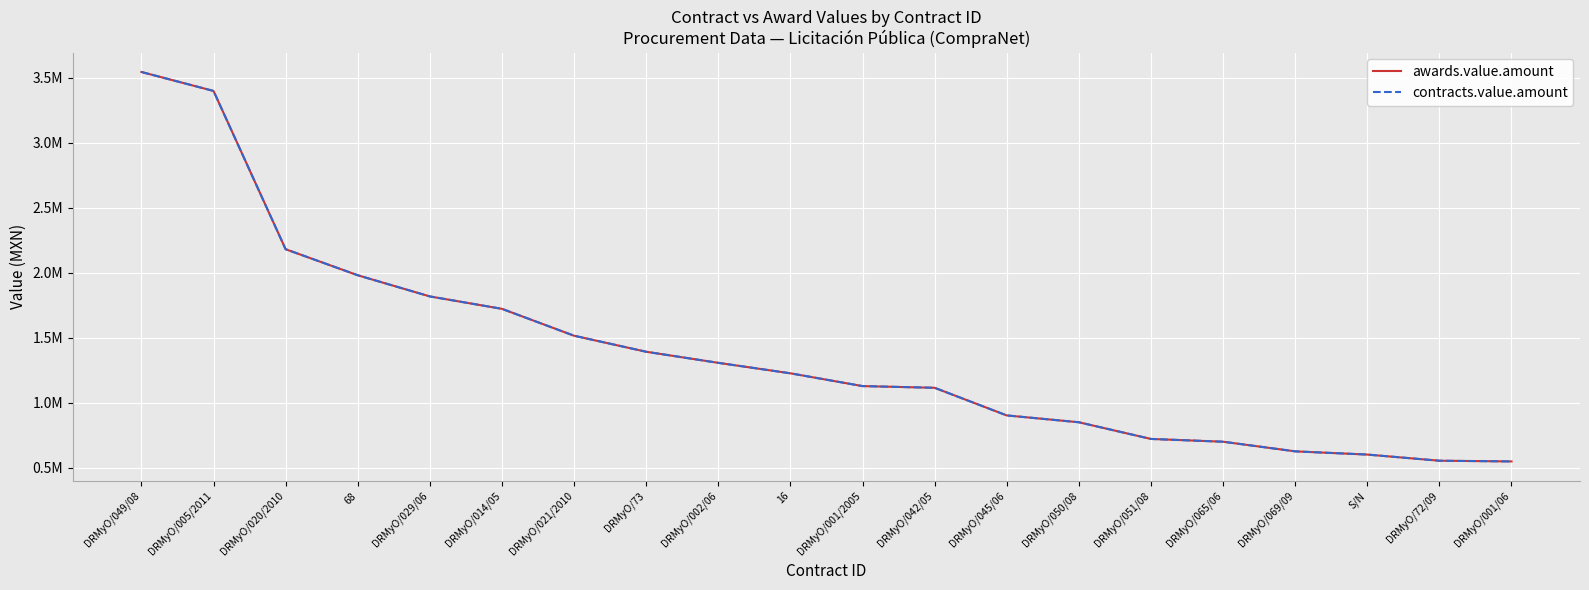

The contracts.value.amount series shows 4433563.7 at DRMyO/005/2011. True or false?

False